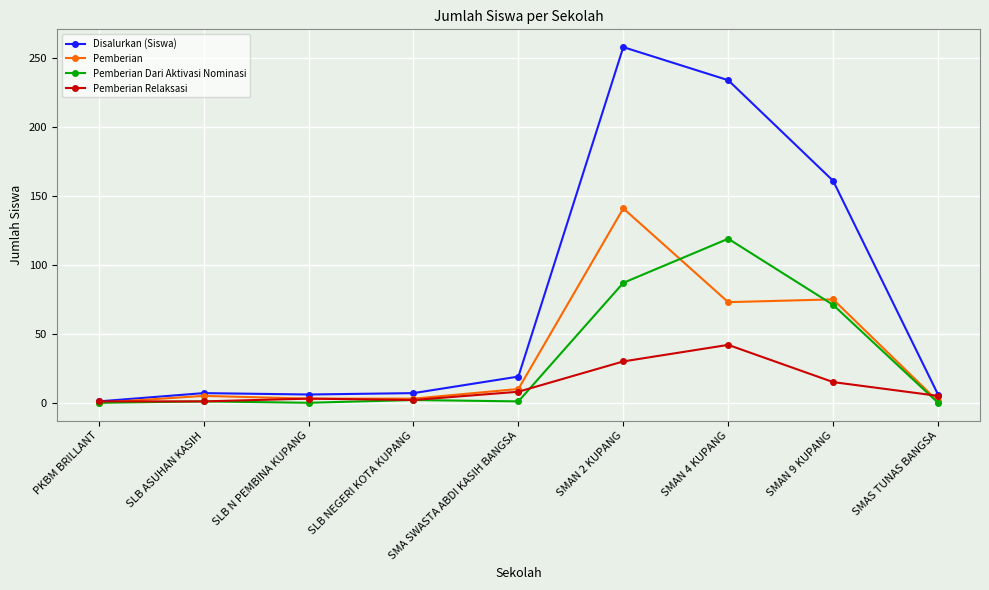

What is the sum of all Disalurkan (Siswa) values?

699